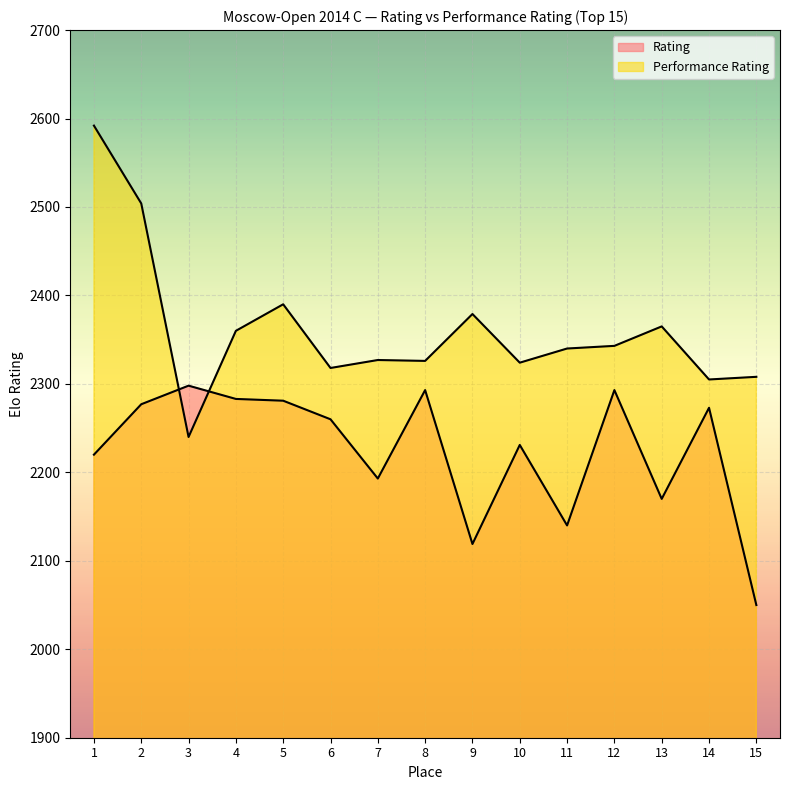

Is the value of Rating at 6 greater than the value of Performance Rating at 6?

No